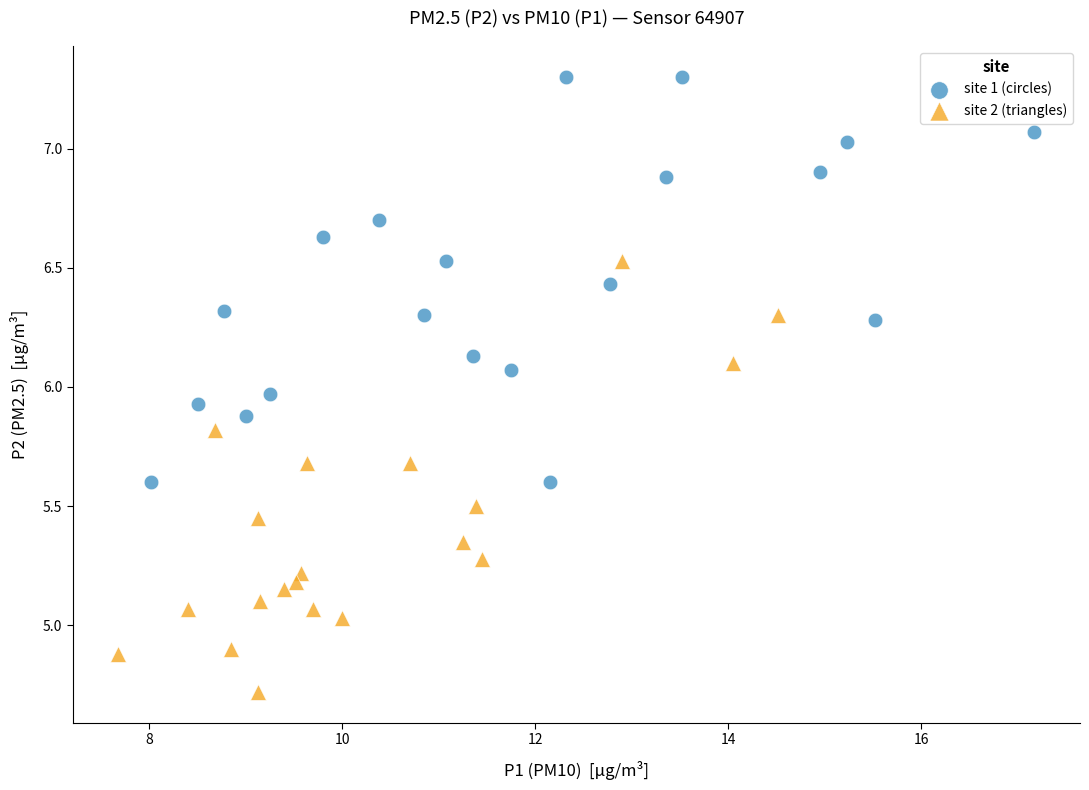

Which series contains the highest Y value?

site 1 (circles)